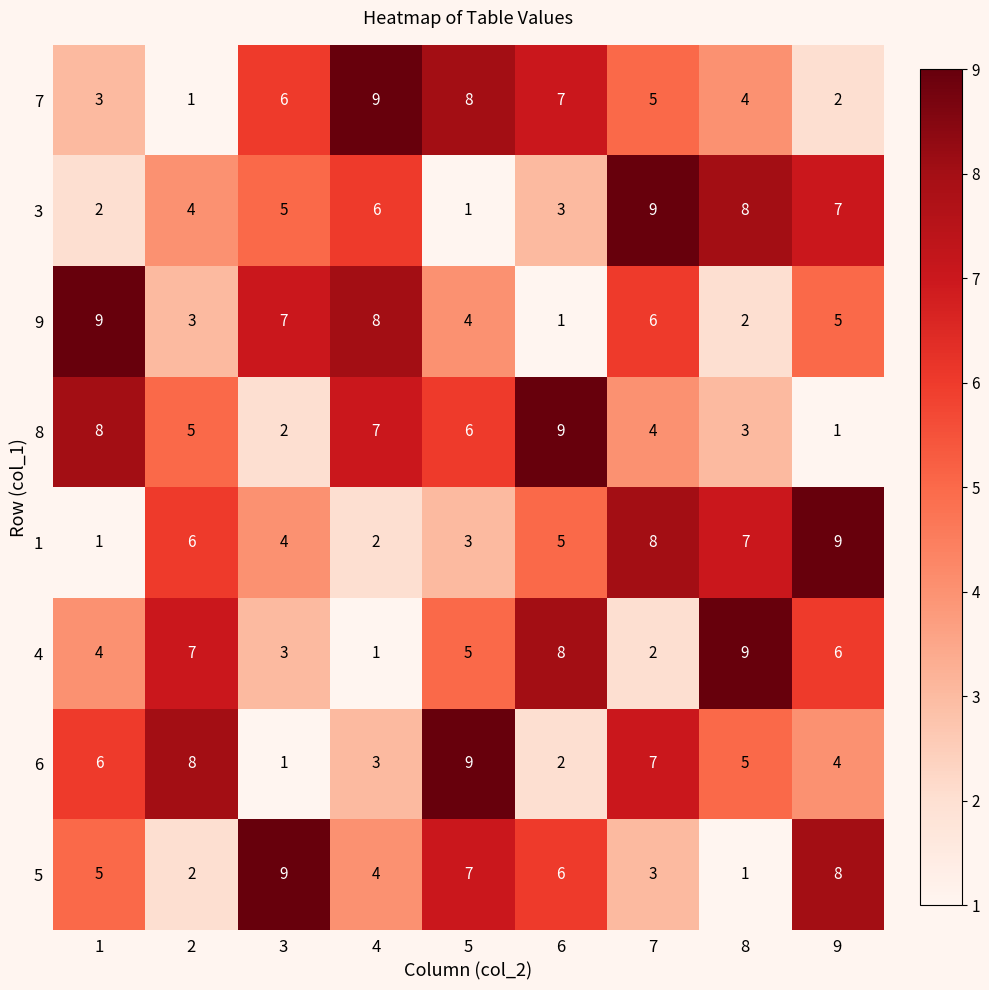

How many series are shown in this chart?

8